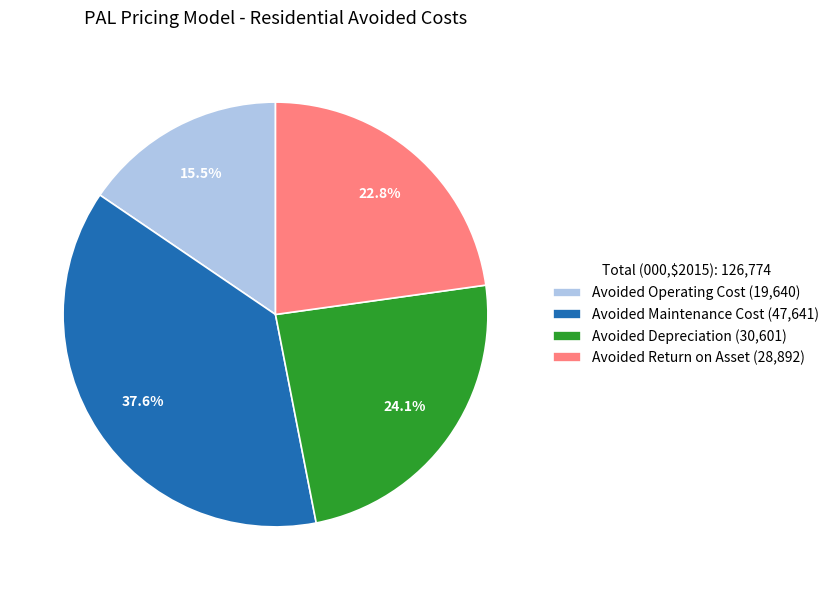

What percentage is the Avoided Depreciation slice, to the nearest percent?

24%